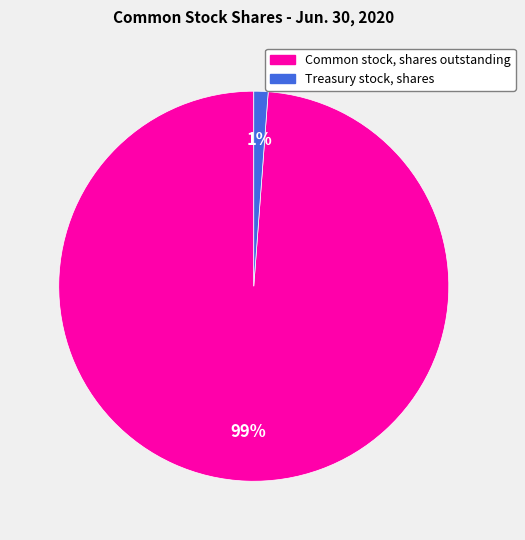

To the nearest percent, what percentage of the pie is Treasury stock, shares?

1%